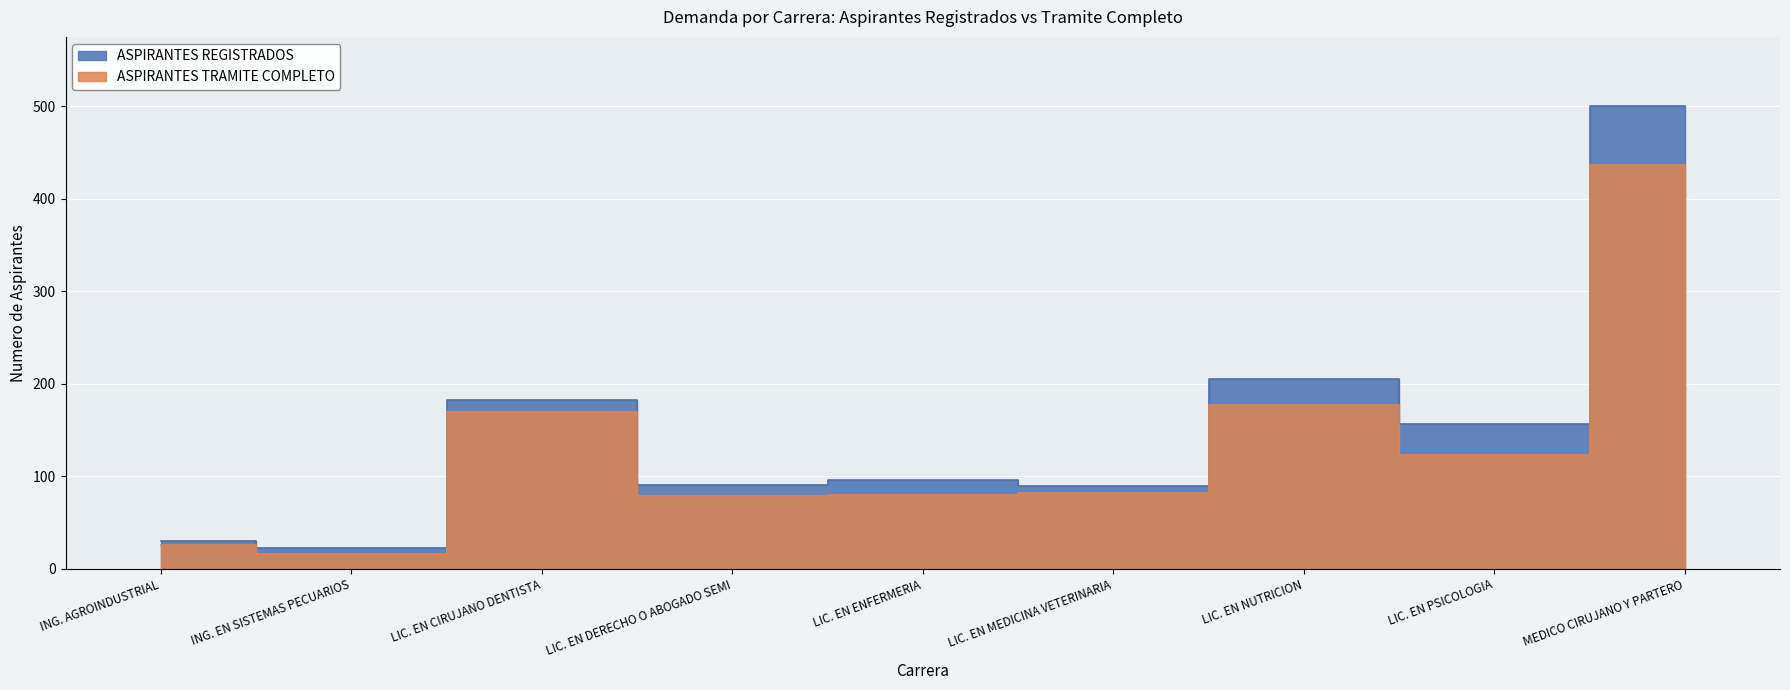

What is the difference between the maximum and second lowest values in the ASPIRANTES TRAMITE COMPLETO series?

411